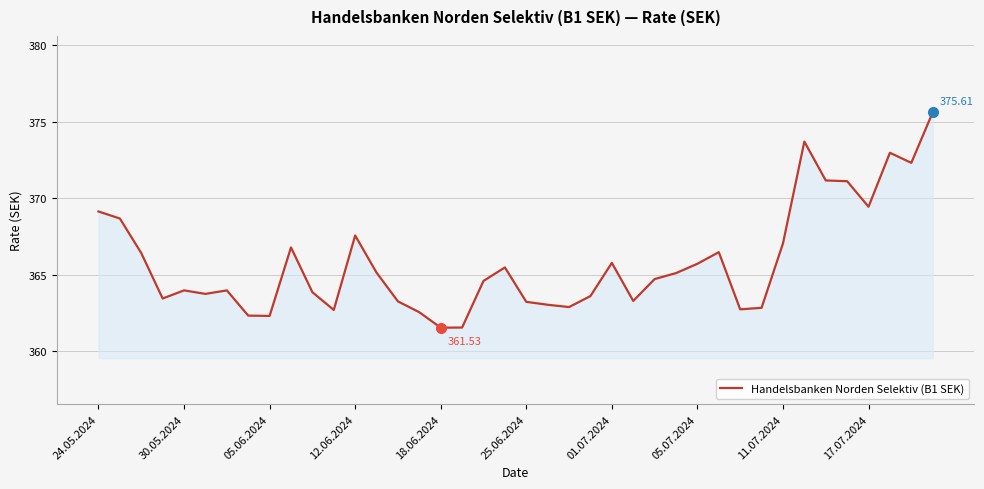

What is the difference between the maximum and minimum values?

14.1